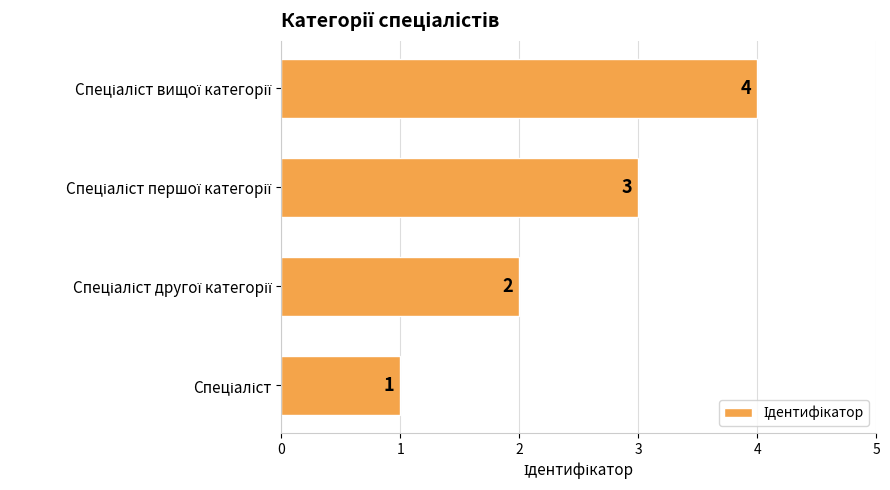

What is the difference between the maximum and minimum values?

3